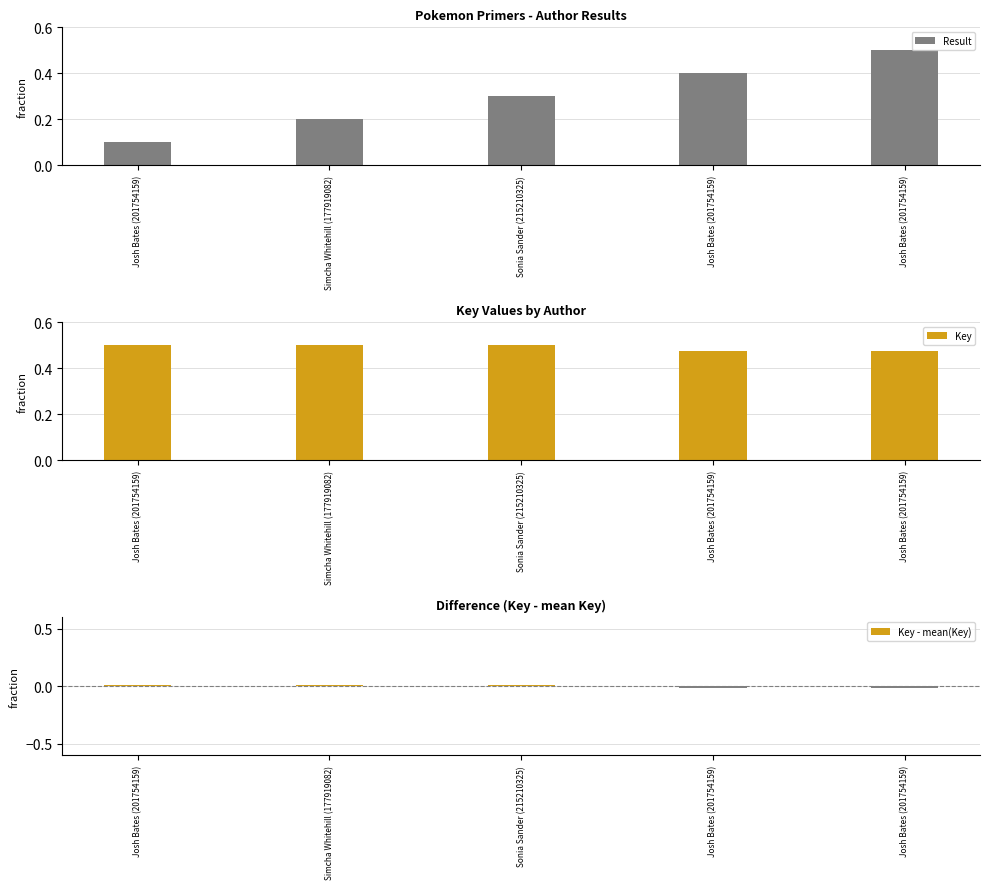

Count the number of data series in this chart.

3